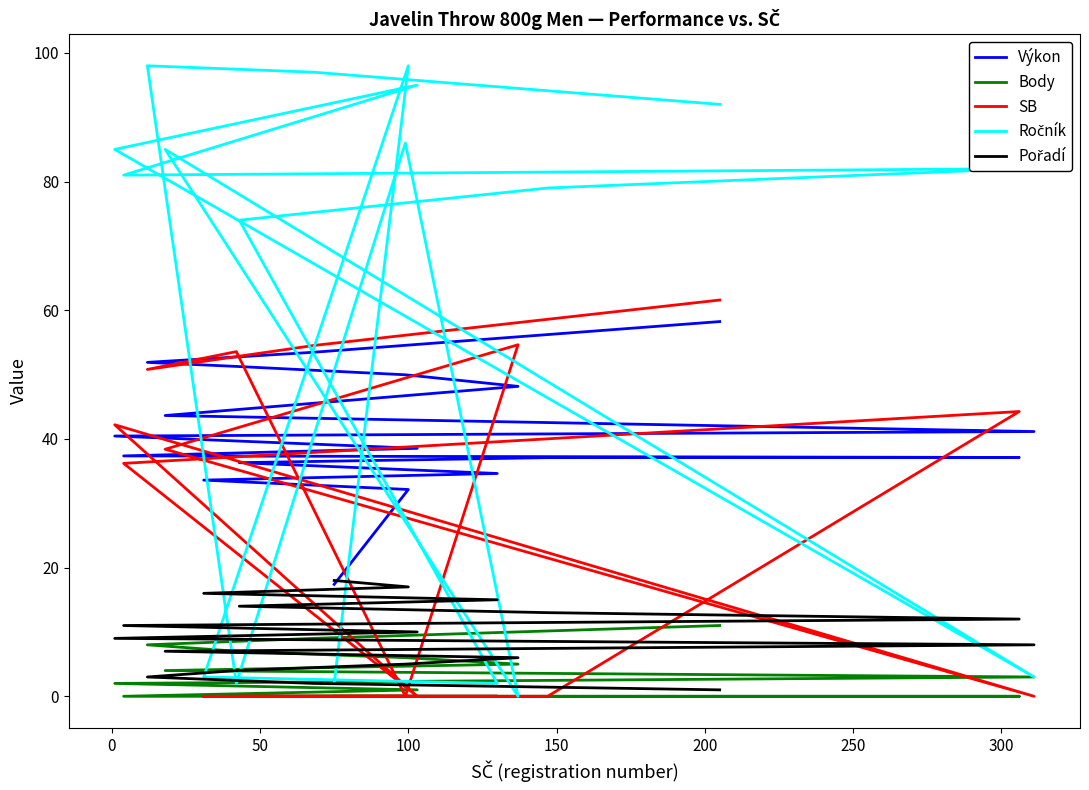

Which series has the widest spread of values?

Ročník